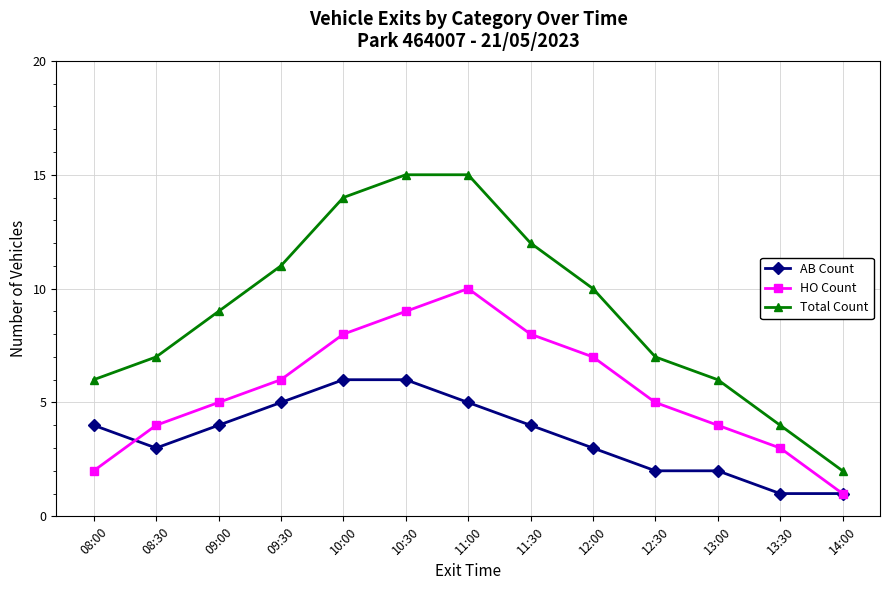

Which series has the largest total across all categories?

Total Count